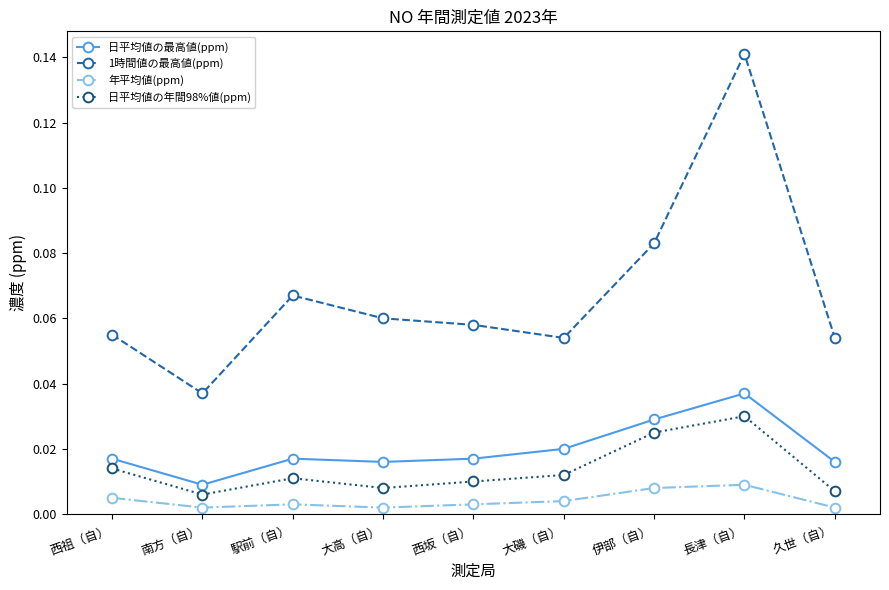

Rank the series by their maximum value, from highest to lowest.

1時間値の最高値(ppm), 日平均値の最高値(ppm), 日平均値の年間98%値(ppm), 年平均値(ppm)